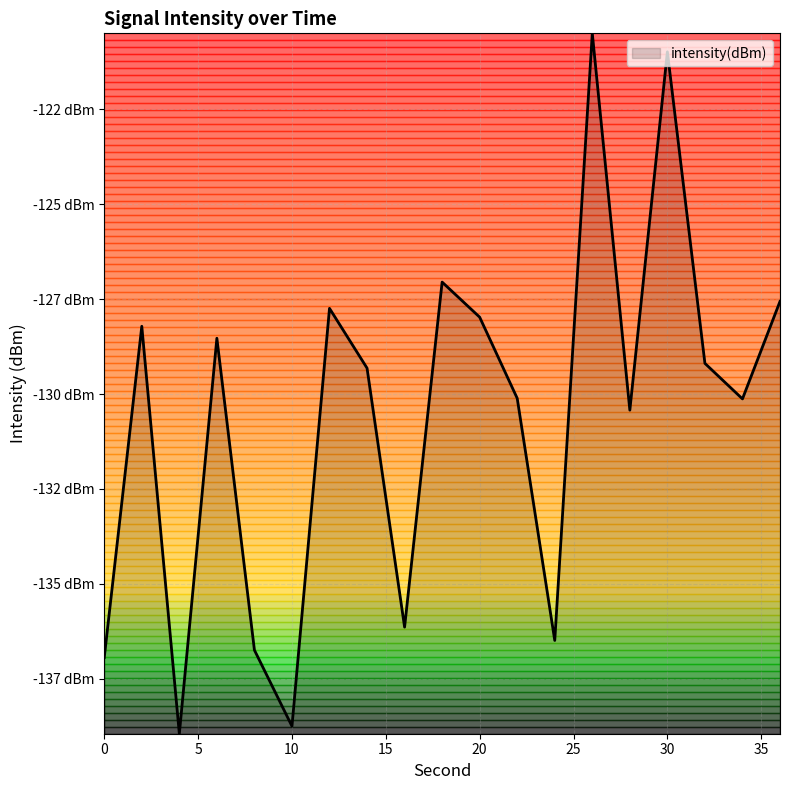

What is the value of the 10th point from the left?

-127.0